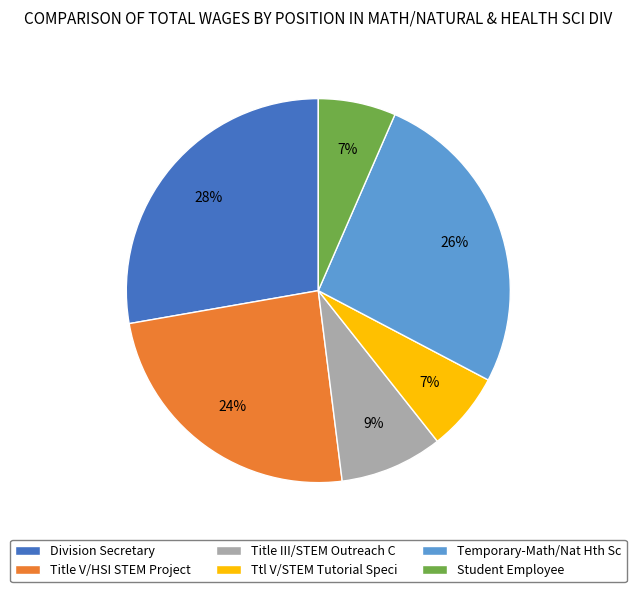

What percentage is the Title V/HSI STEM Project slice, to the nearest percent?

24%